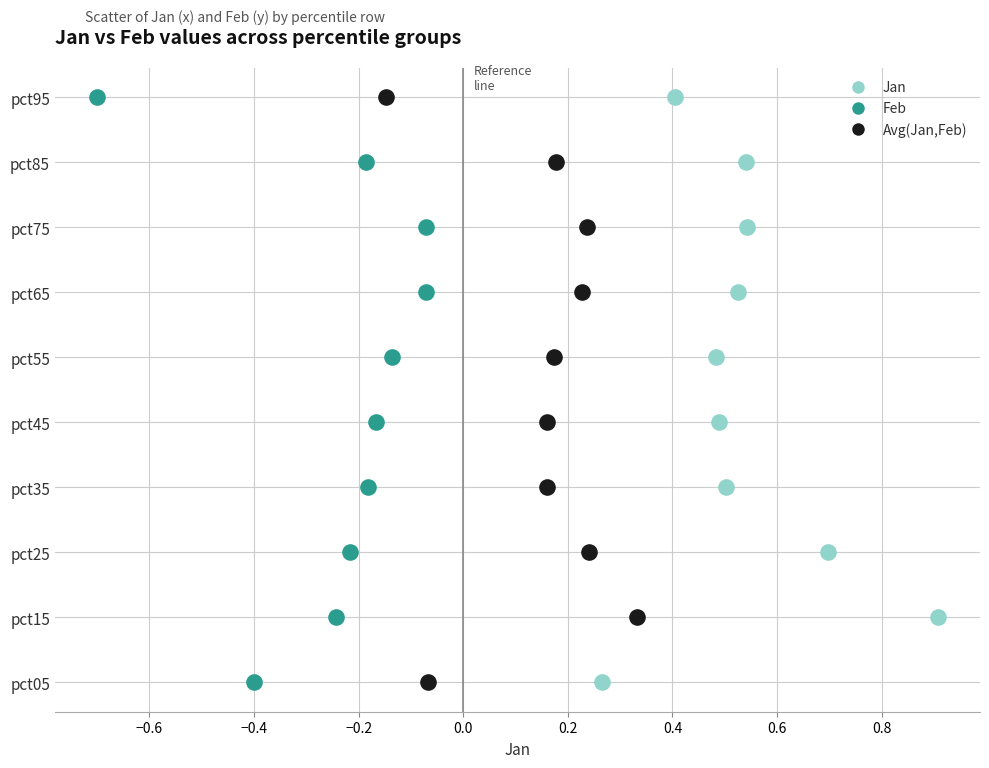

What are all the series names shown in the legend?

Jan, Feb, Avg(Jan,Feb)